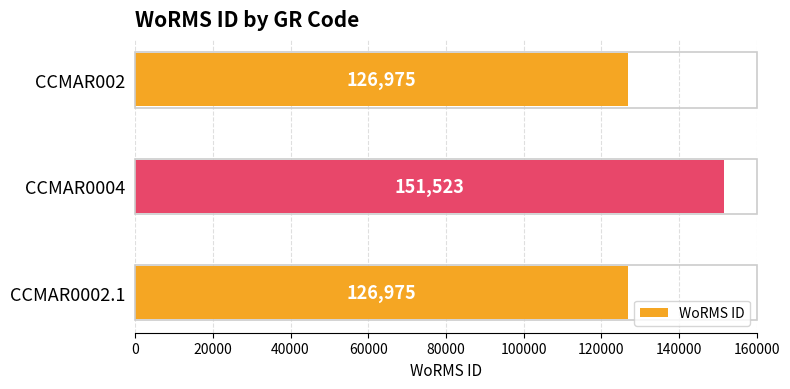

What is the average value?

135158